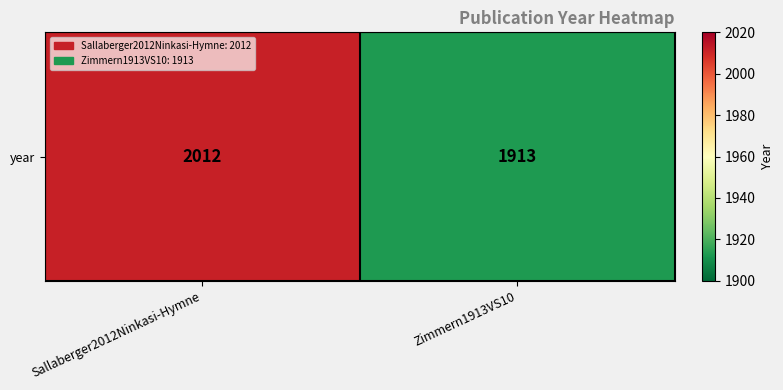

What is the change in value from Sallaberger2012Ninkasi-Hymne to Zimmern1913VS10?

-99